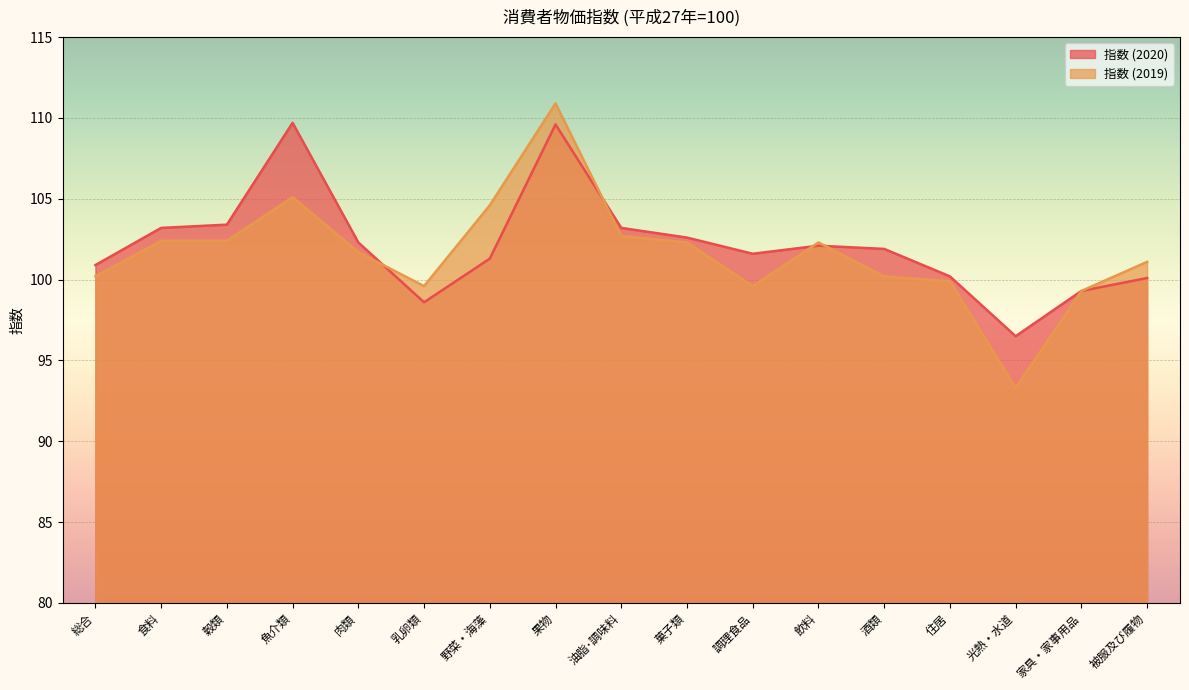

List the series in order of their overall mean, lowest first.

指数 (2019), 指数 (2020)